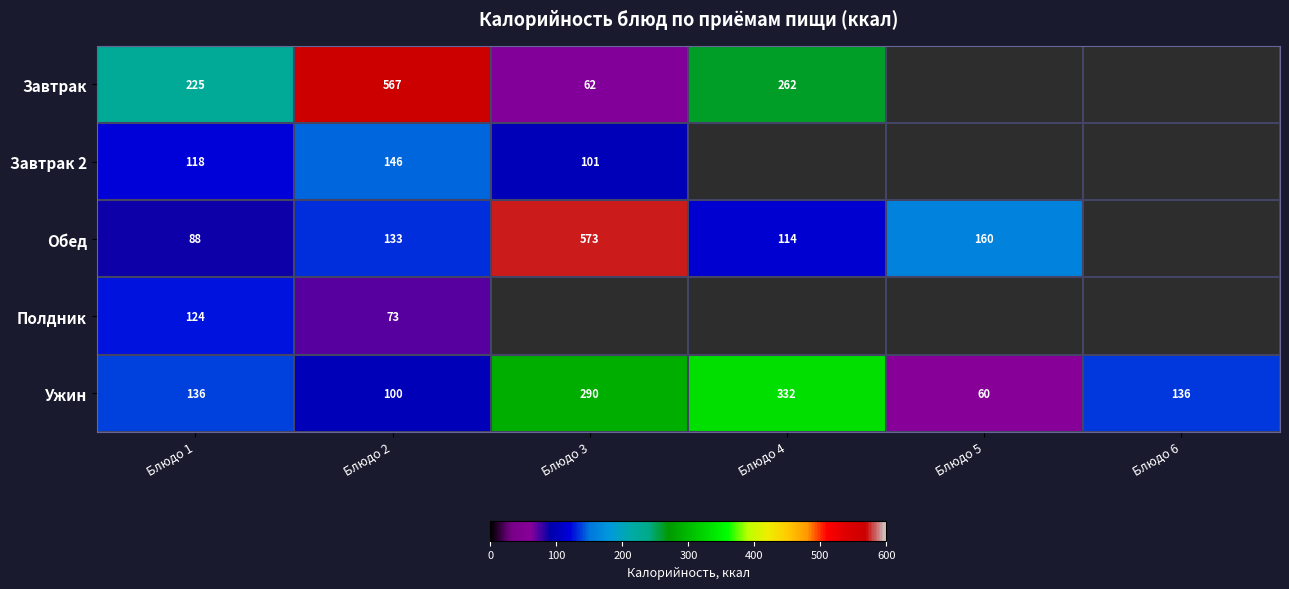

True or false: Обед has a value of 133 at Блюдо 2.

True